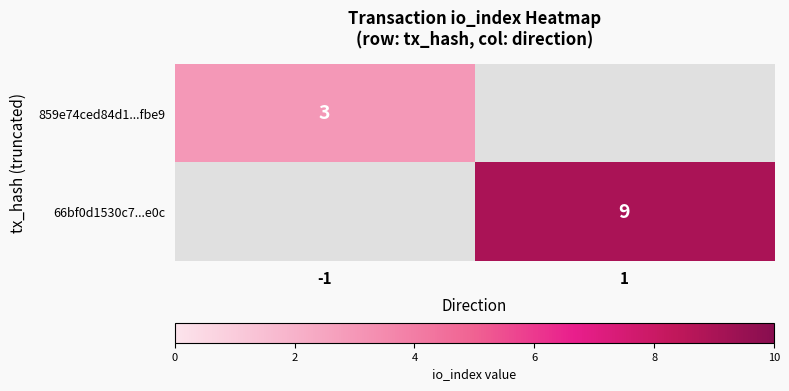

Which label corresponds to the smallest value in the chart?

-1